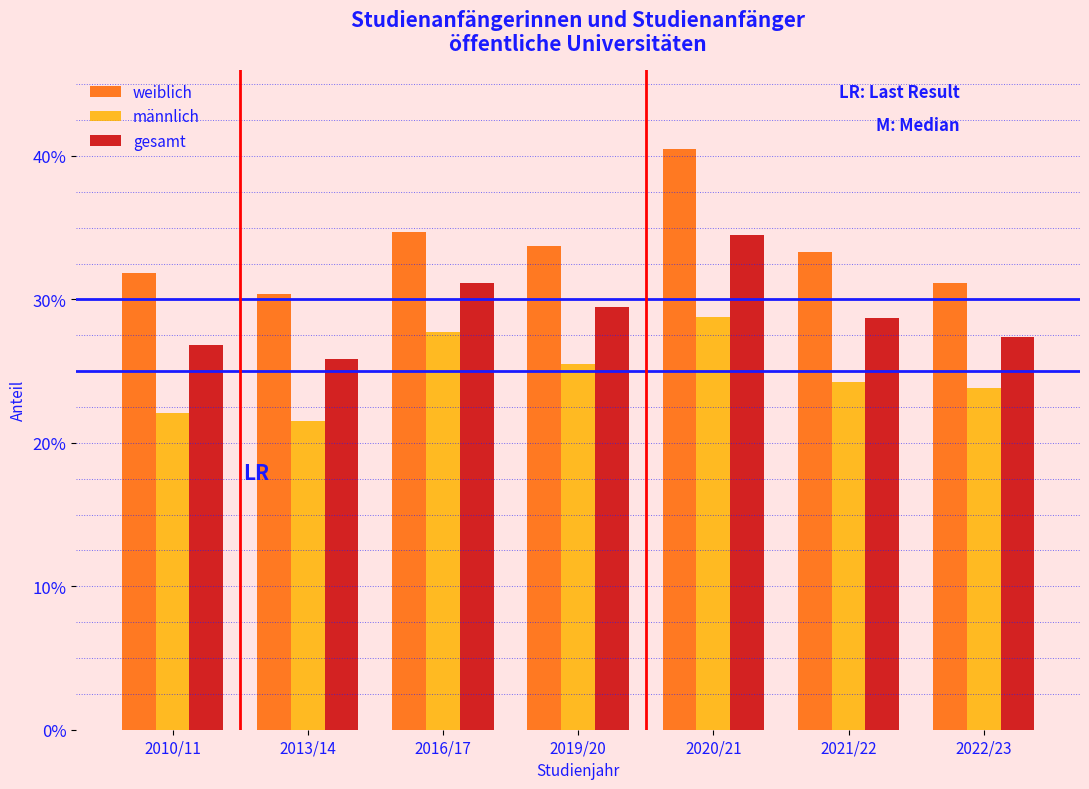

What are all the series names shown in the legend?

weiblich, männlich, gesamt